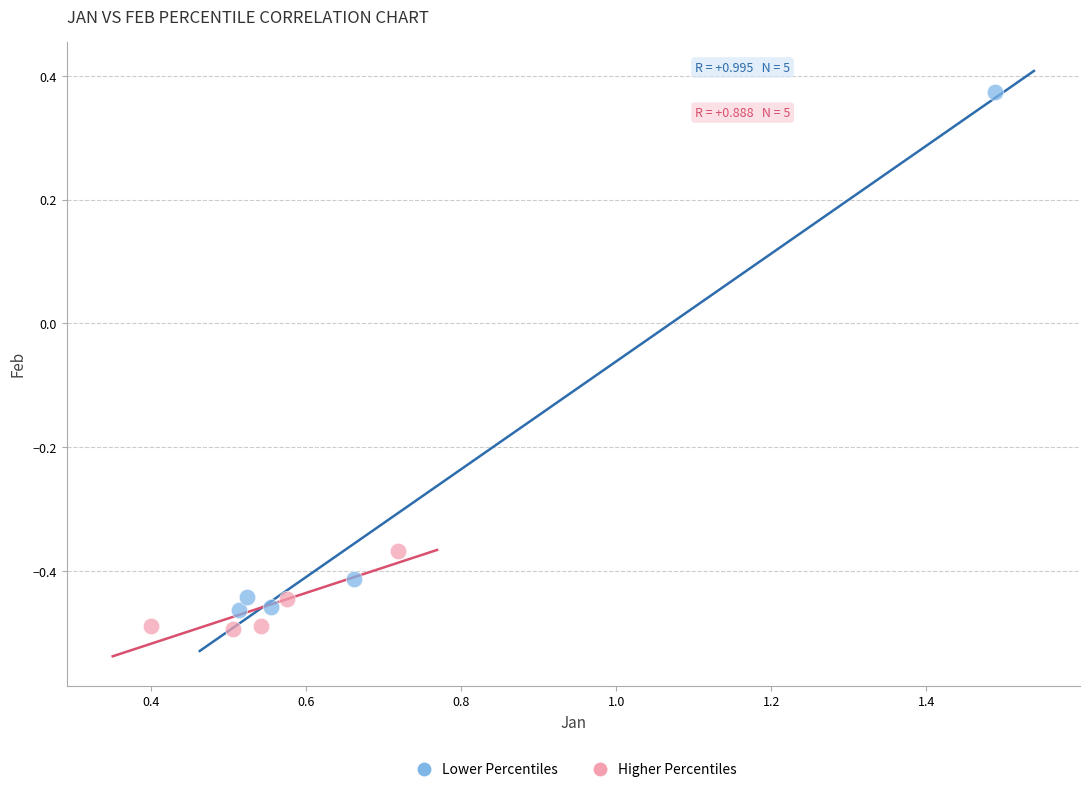

Which series has the widest spread of Y values?

Lower Percentiles